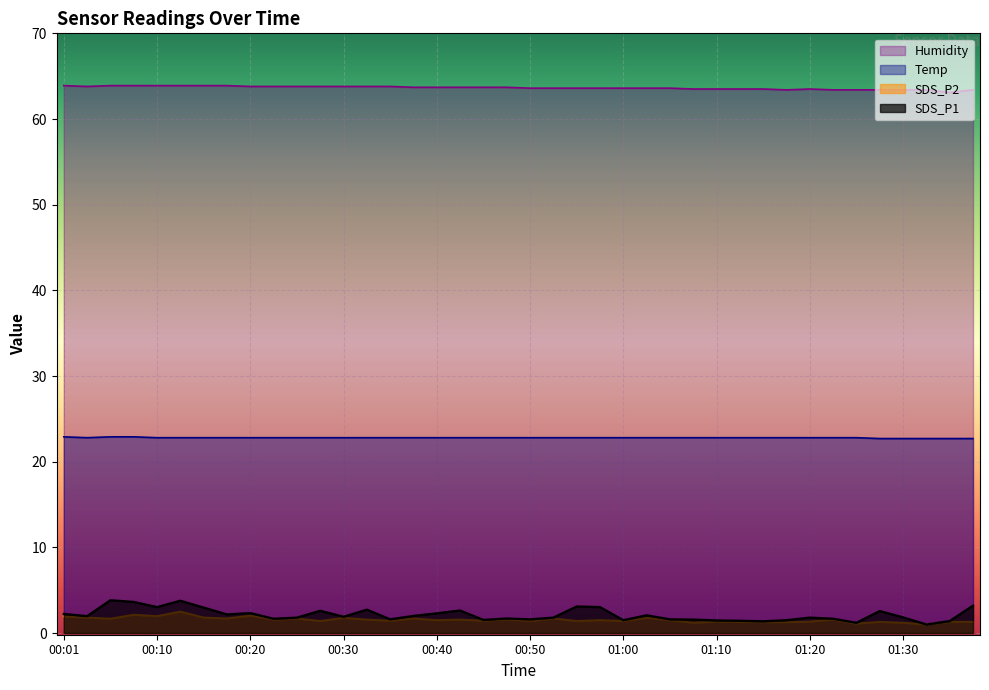

True or false: SDS_P2 and Temp intersect in this chart.

False